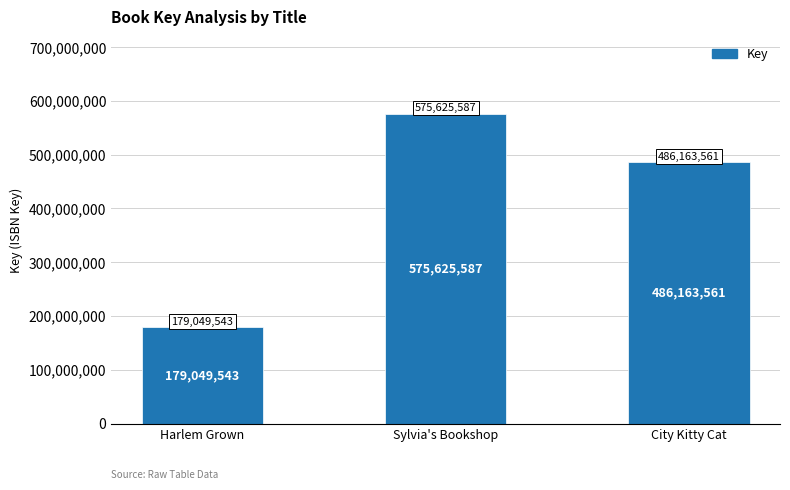

What is the change in value from Harlem Grown to Sylvia's Bookshop?

+396576044